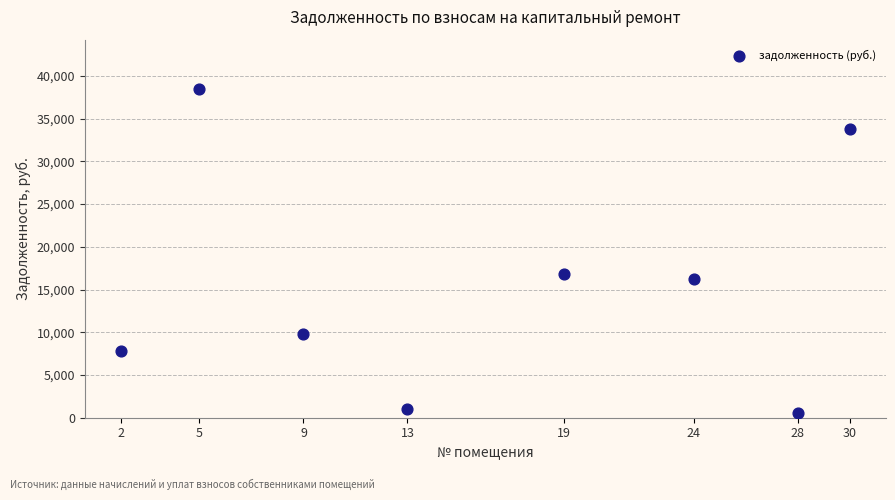

What is the average X value?

16.2